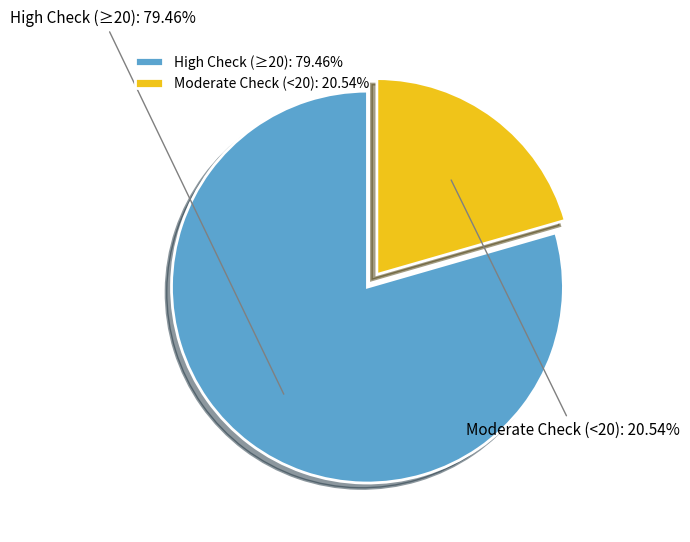

Does High Check (≥20) account for over 50% of the chart?

Yes